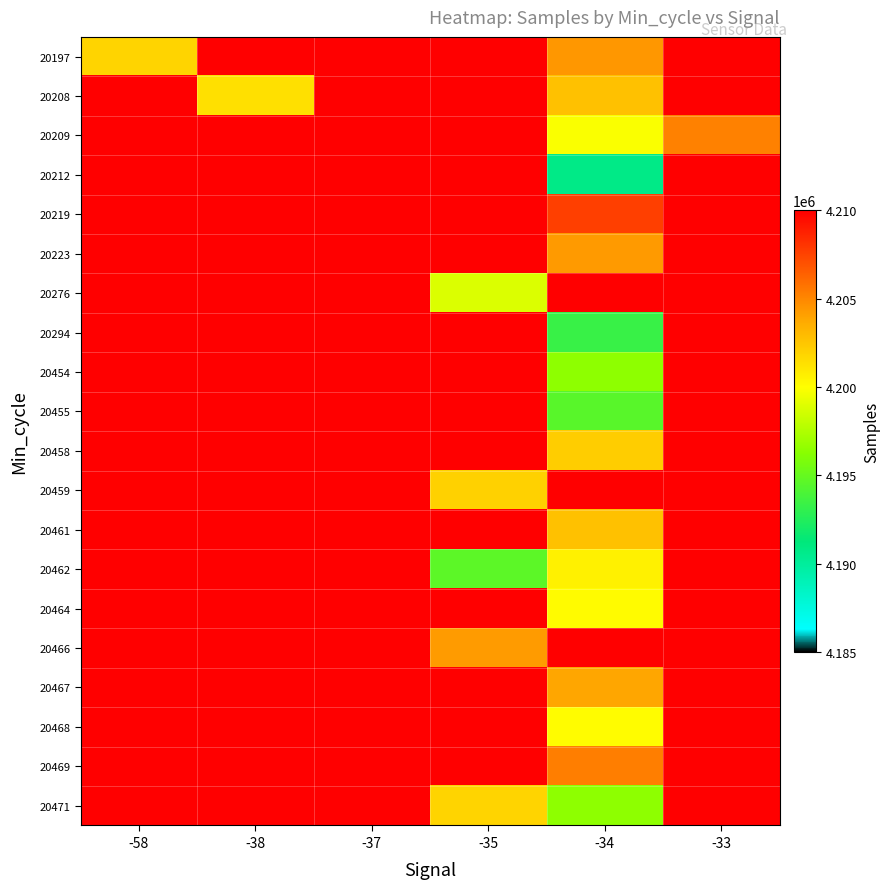

Rank the series by their maximum value, from lowest to highest.

20197, 20208, 20209, 20212, 20219, 20223, 20276, 20294, 20454, 20455, 20458, 20459, 20461, 20462, 20464, 20466, 20467, 20468, 20469, 20471